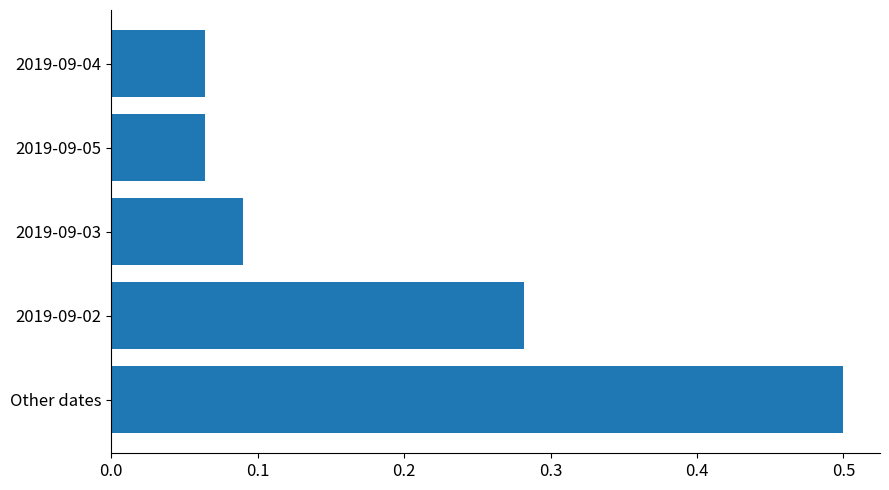

Count the values in the range 0 to 1.

5